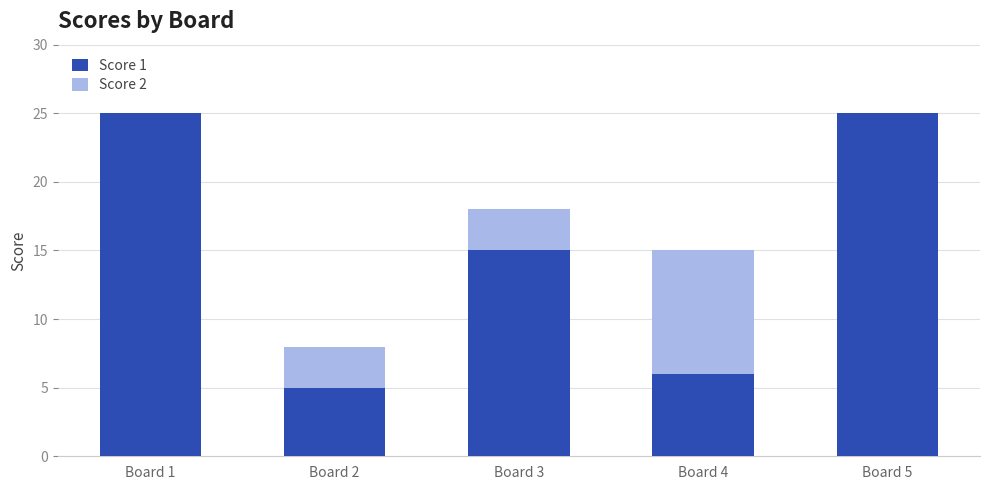

The Score 1 series shows 41 at Board 5. True or false?

False